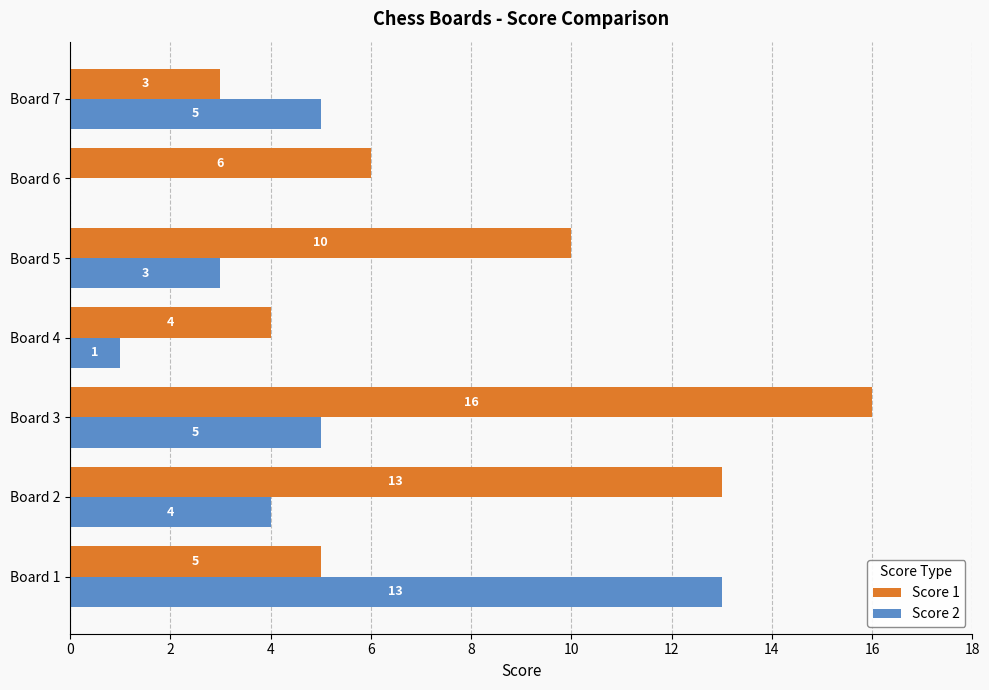

At which category is the sum across all series the highest?

Board 3